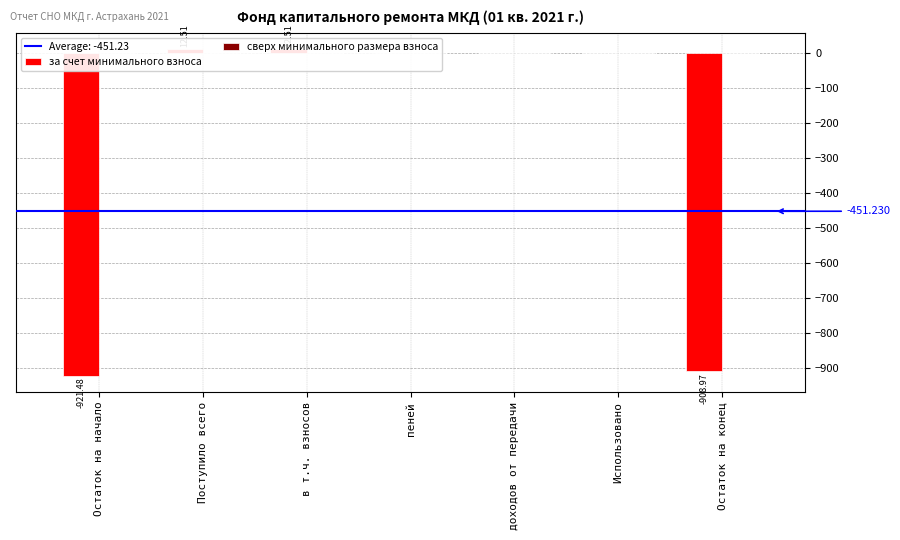

How many negative values does the за счет минимального взноса series have?

2